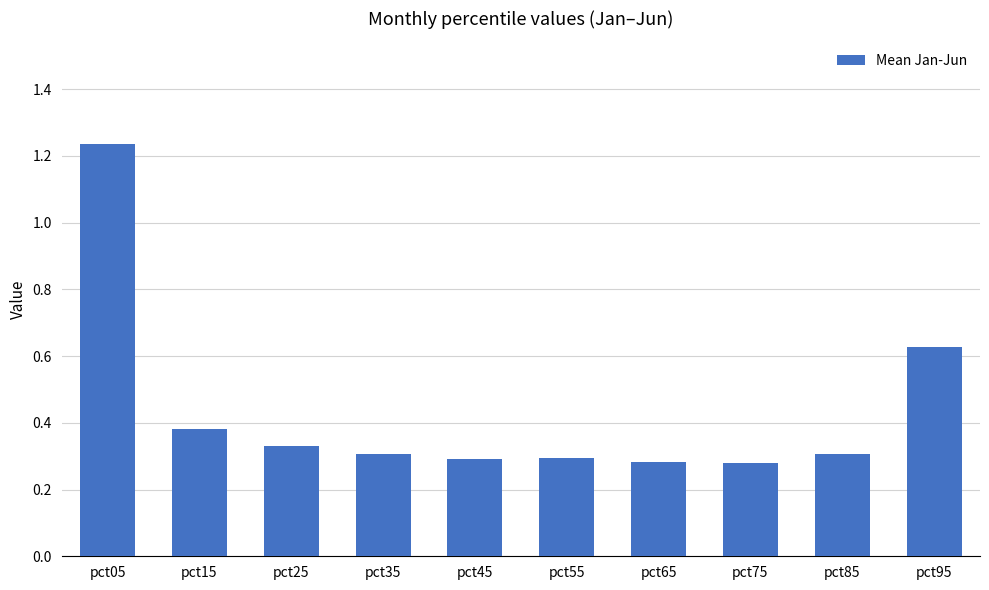

Which label corresponds to the largest value in the chart?

pct05